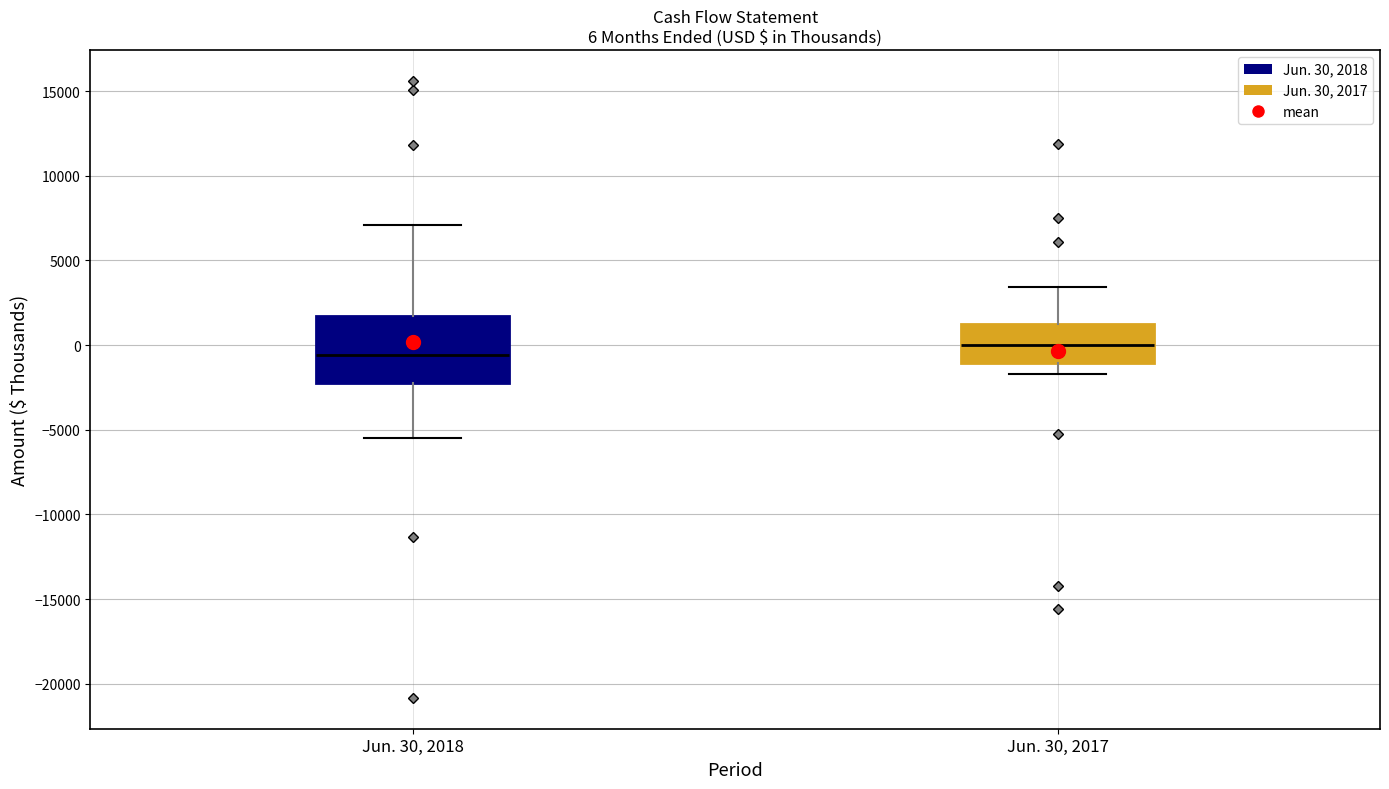

Comparing the boxes themselves (not the whiskers), which one is the tallest?

Jun. 30, 2018